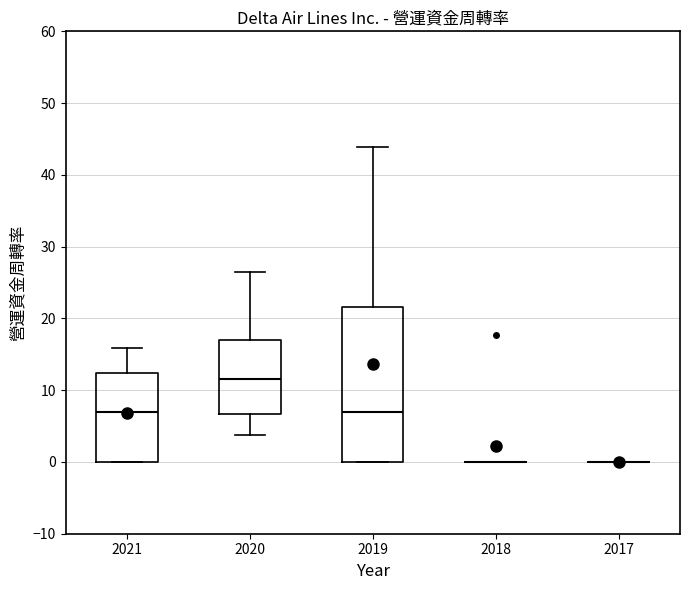

Comparing the boxes themselves (not the whiskers), which one is the tallest?

2019